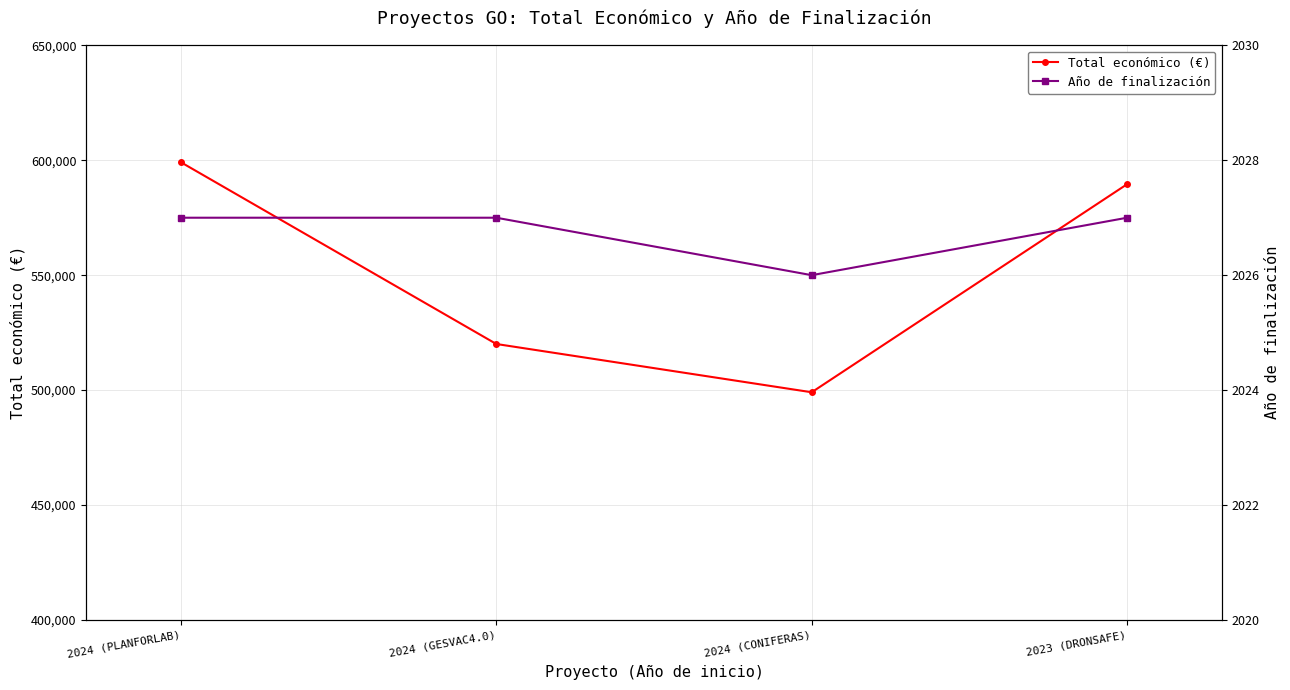

What is the sum of all Total económico (€) values?

2207839